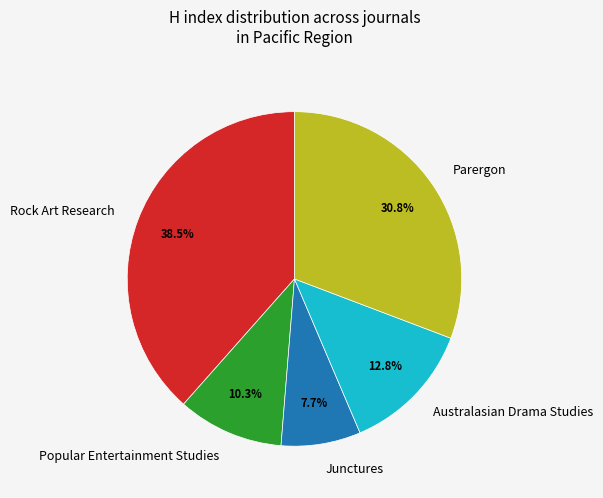

What is the largest slice in the pie chart?

Rock Art Research